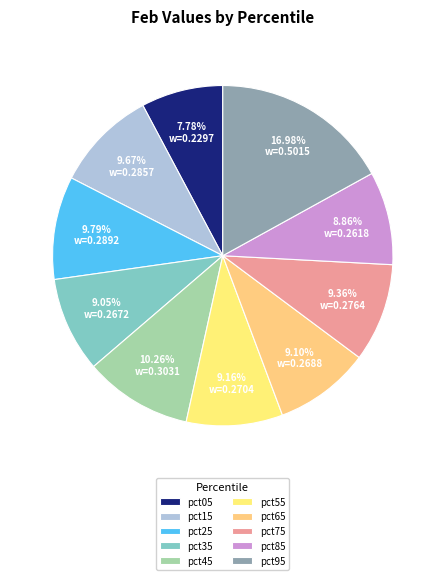

Is pct95 the majority of the pie?

No